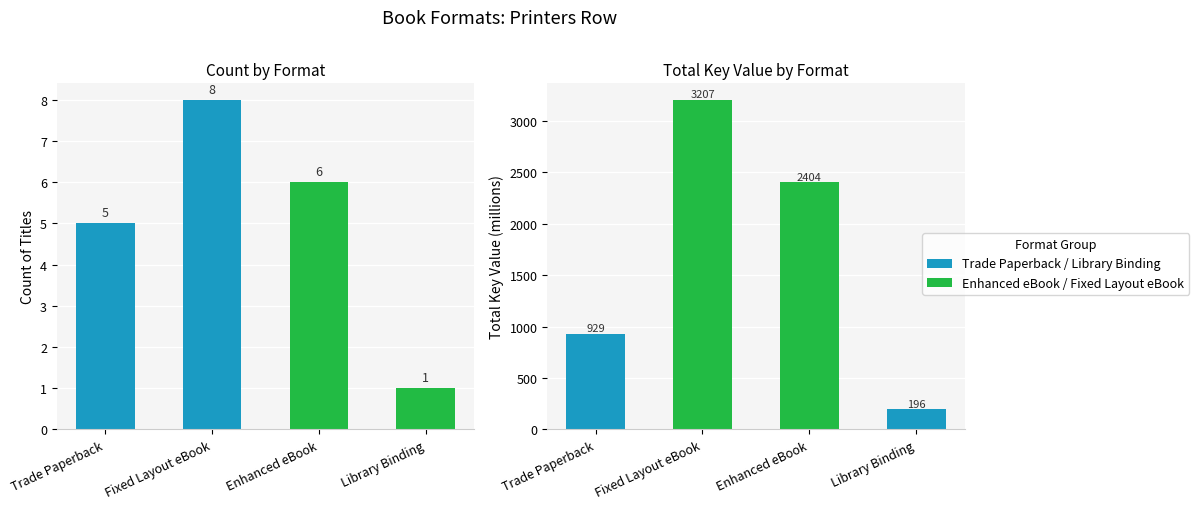

What value does the Total Key (M) series have at Fixed Layout eBook?

3206.8